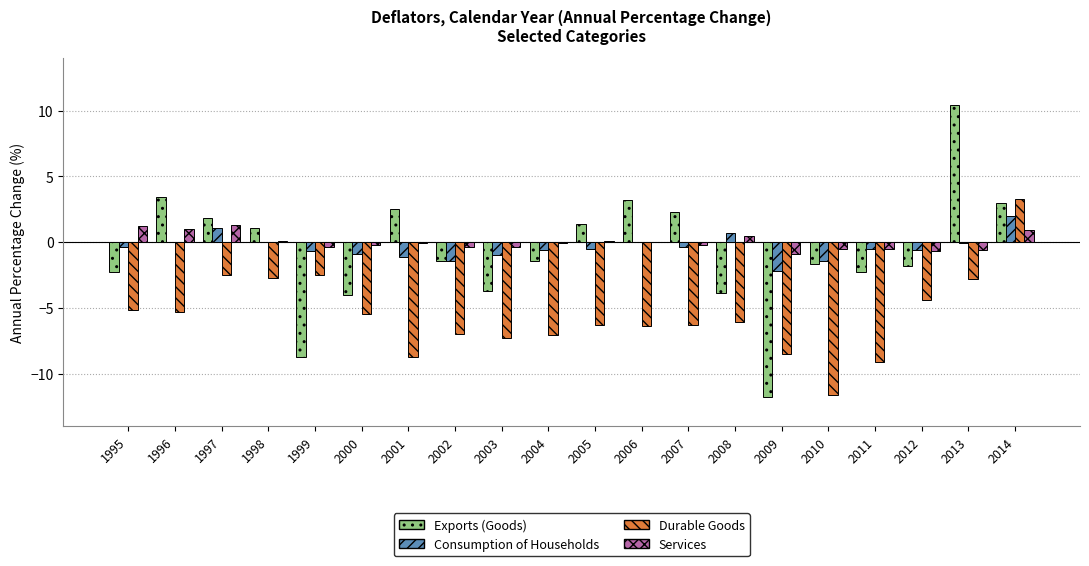

How many data points in Exports (Goods) are above -1?

9